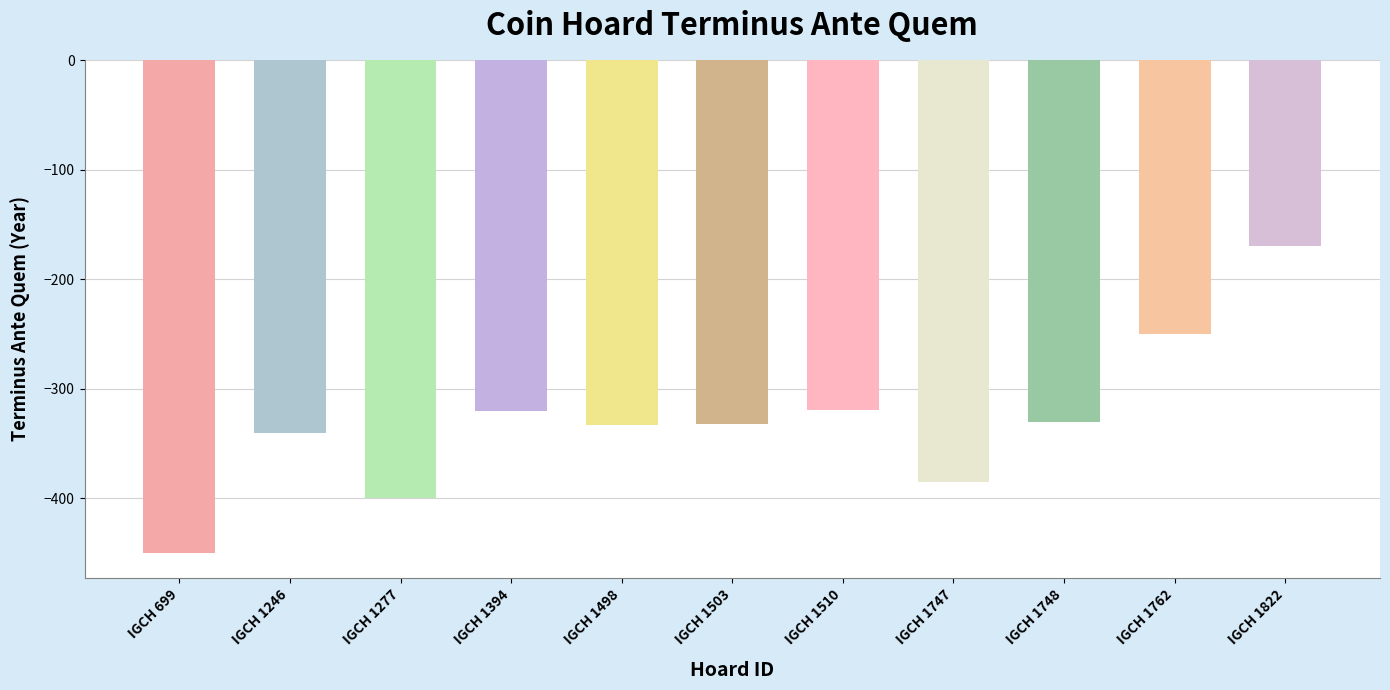

What is the difference between the values at IGCH 1747 and IGCH 1394?

65